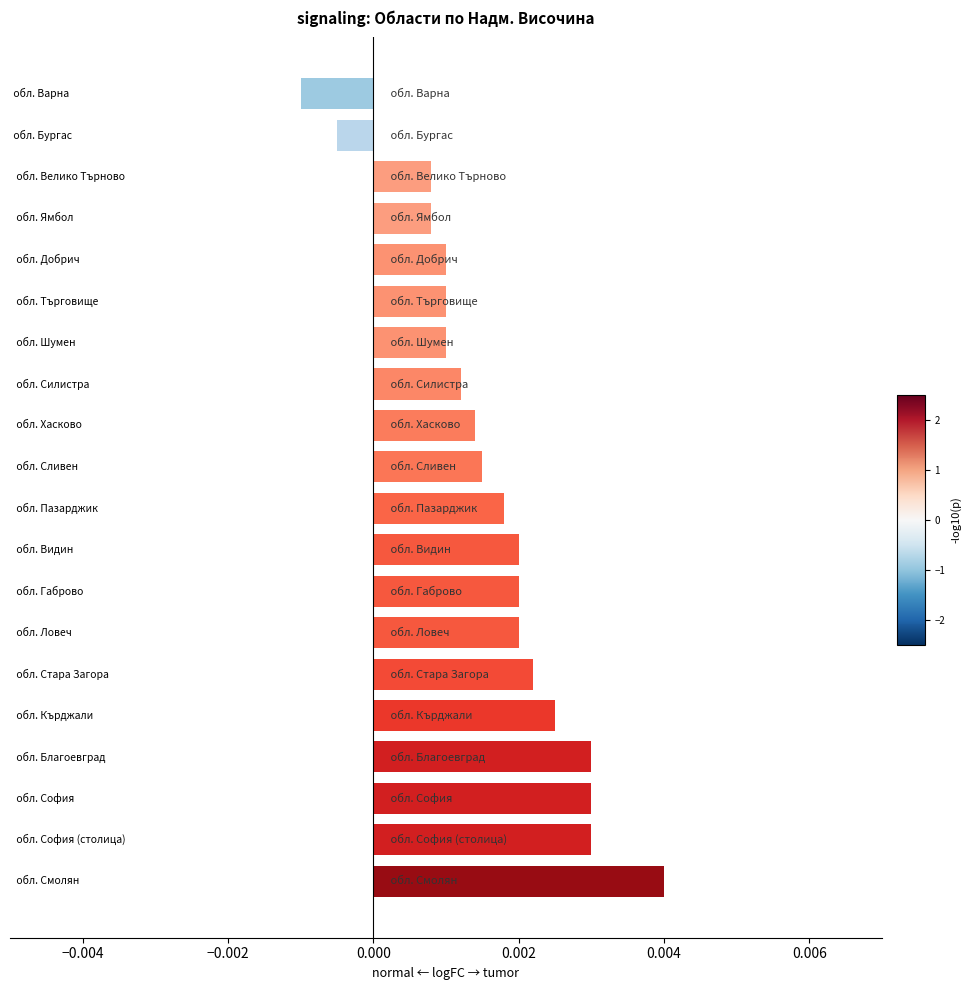

How many values are between 0 and 1?

18